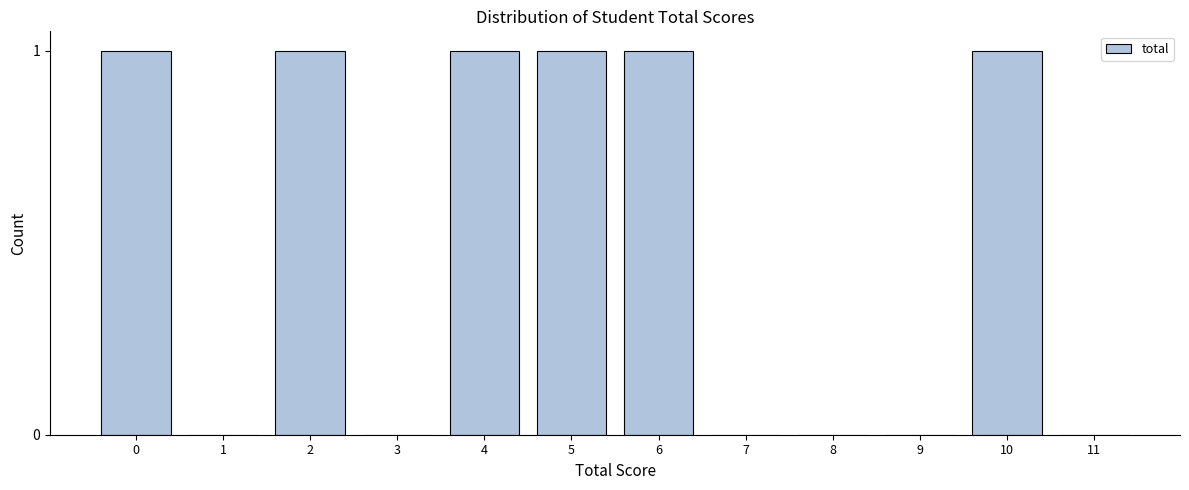

Reading left to right, what are all the values shown in this chart?

0=1	1=0	2=1	3=0	4=1	5=1	6=1	7=0	8=0	9=0	10=1	11=0